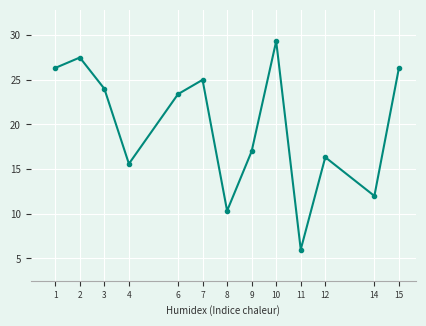

How many data points are less than 23?

6